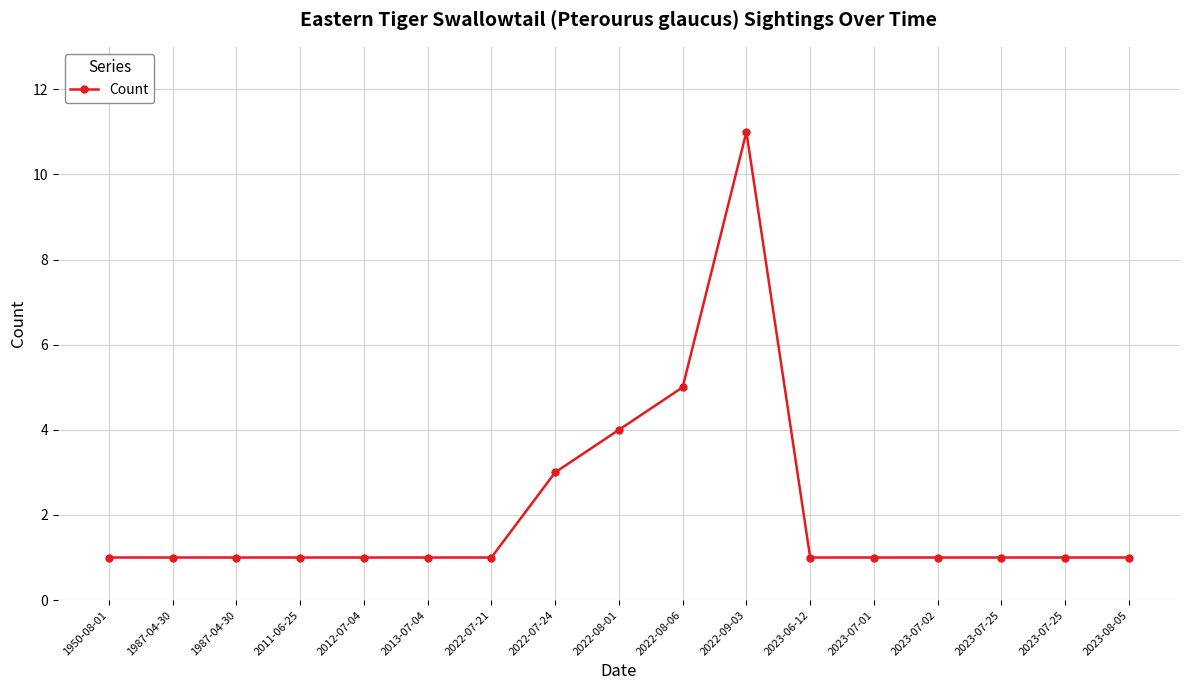

Rank the categories by value from highest to lowest.

2022-09-03, 2022-08-06, 2022-08-01, 2022-07-24, 1950-08-01, 1987-04-30, 1987-04-30, 2011-06-25, 2012-07-04, 2013-07-04, 2022-07-21, 2023-06-12, 2023-07-01, 2023-07-02, 2023-07-25, 2023-07-25, 2023-08-05